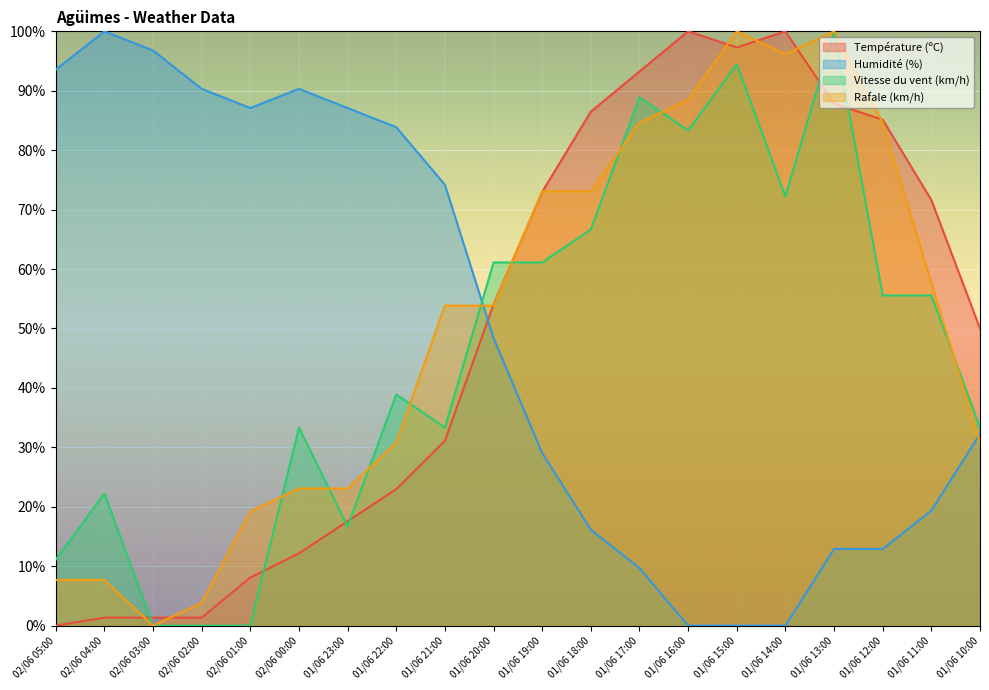

What is the label of the 16th point from the right?

02/06 01:00